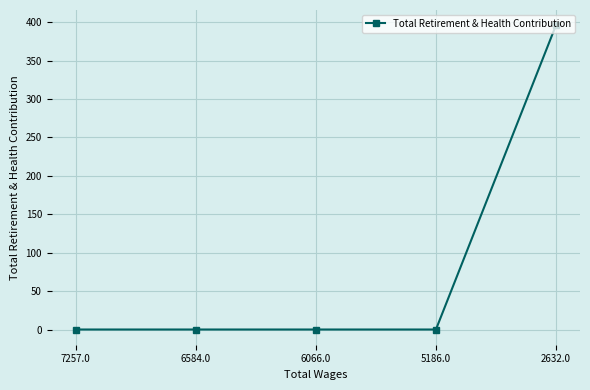

What is the difference between the values at 2632.0 and 7257.0?

396